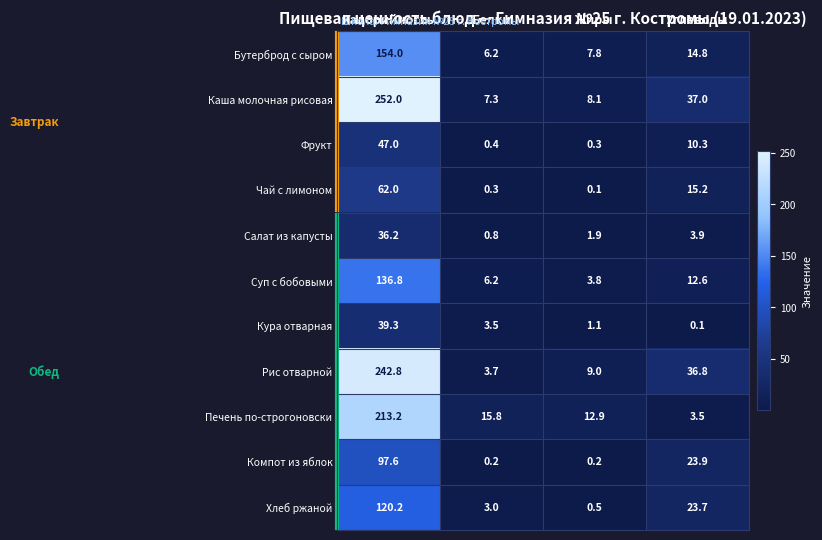

Where is Компот из яблок nearest to the value 48?

Углеводы